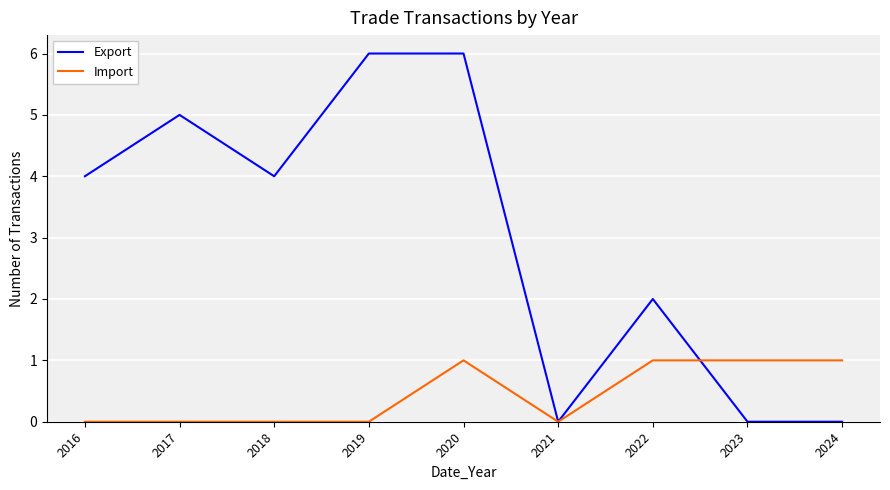

Does the chart display data point markers on the line(s)?

No